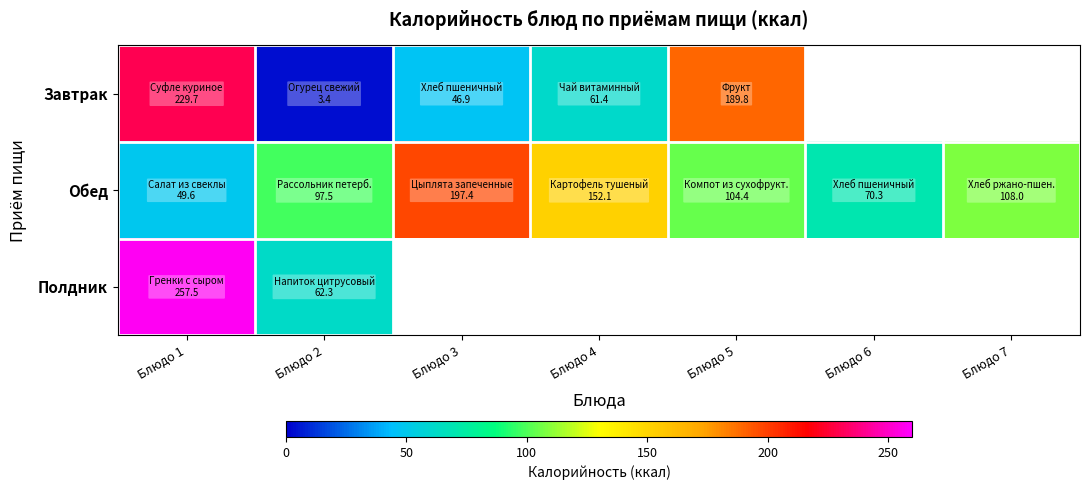

Which has a higher value, Блюдо 4 or Блюдо 7?

Блюдо 7